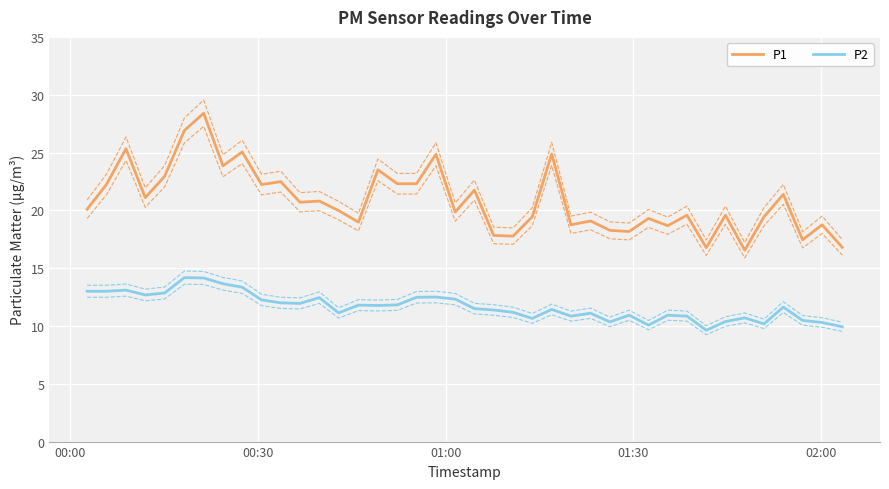

How many lines are shown in the chart?

2